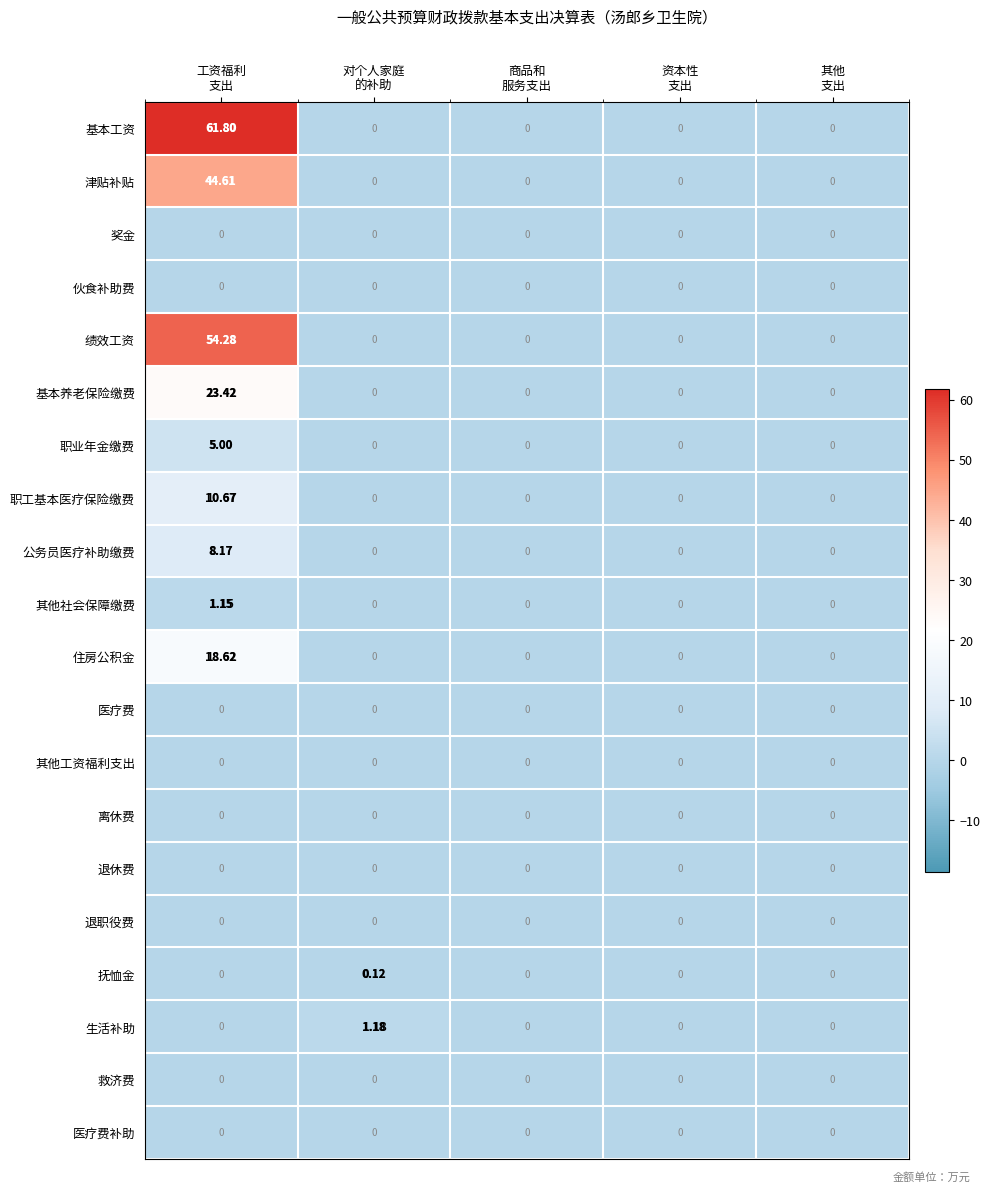

Which series has the widest spread of values?

基本工资